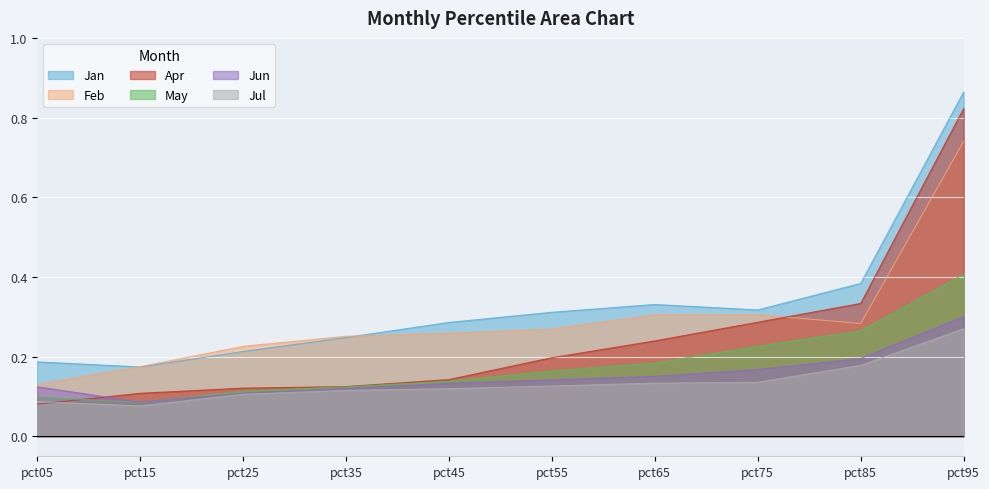

Reading right to left, transcribe all the data shown in this chart.

Jan: pct95=0.9	pct85=0.4	pct75=0.3	pct65=0.3	pct55=0.3	pct45=0.3	pct35=0.2	pct25=0.2	pct15=0.2	pct05=0.2
Feb: pct95=0.7	pct85=0.3	pct75=0.3	pct65=0.3	pct55=0.3	pct45=0.3	pct35=0.3	pct25=0.2	pct15=0.2	pct05=0.1
Apr: pct95=0.8	pct85=0.3	pct75=0.3	pct65=0.2	pct55=0.2	pct45=0.1	pct35=0.1	pct25=0.1	pct15=0.1	pct05=0.1
May: pct95=0.4	pct85=0.3	pct75=0.2	pct65=0.2	pct55=0.2	pct45=0.1	pct35=0.1	pct25=0.1	pct15=0.1	pct05=0.1
Jun: pct95=0.3	pct85=0.2	pct75=0.2	pct65=0.2	pct55=0.1	pct45=0.1	pct35=0.1	pct25=0.1	pct15=0.1	pct05=0.1
Jul: pct95=0.3	pct85=0.2	pct75=0.1	pct65=0.1	pct55=0.1	pct45=0.1	pct35=0.1	pct25=0.1	pct15=0.1	pct05=0.1